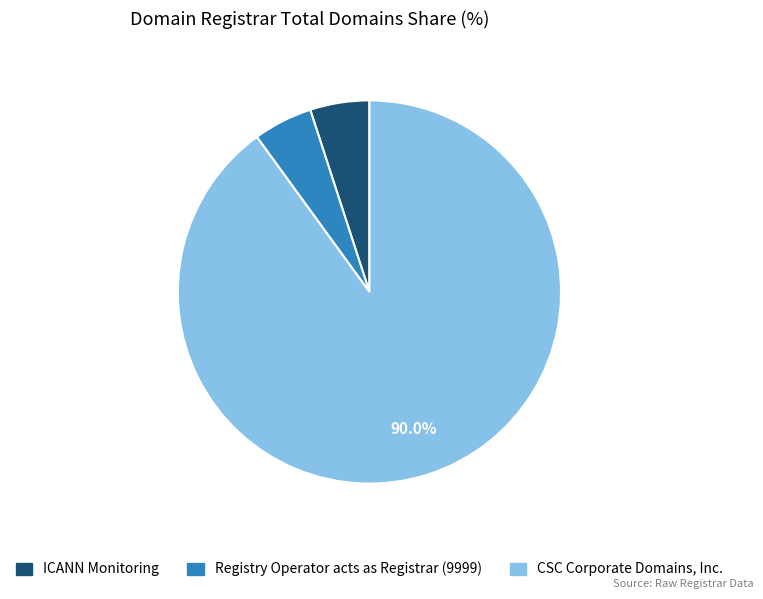

Count the number of slices in the pie.

3